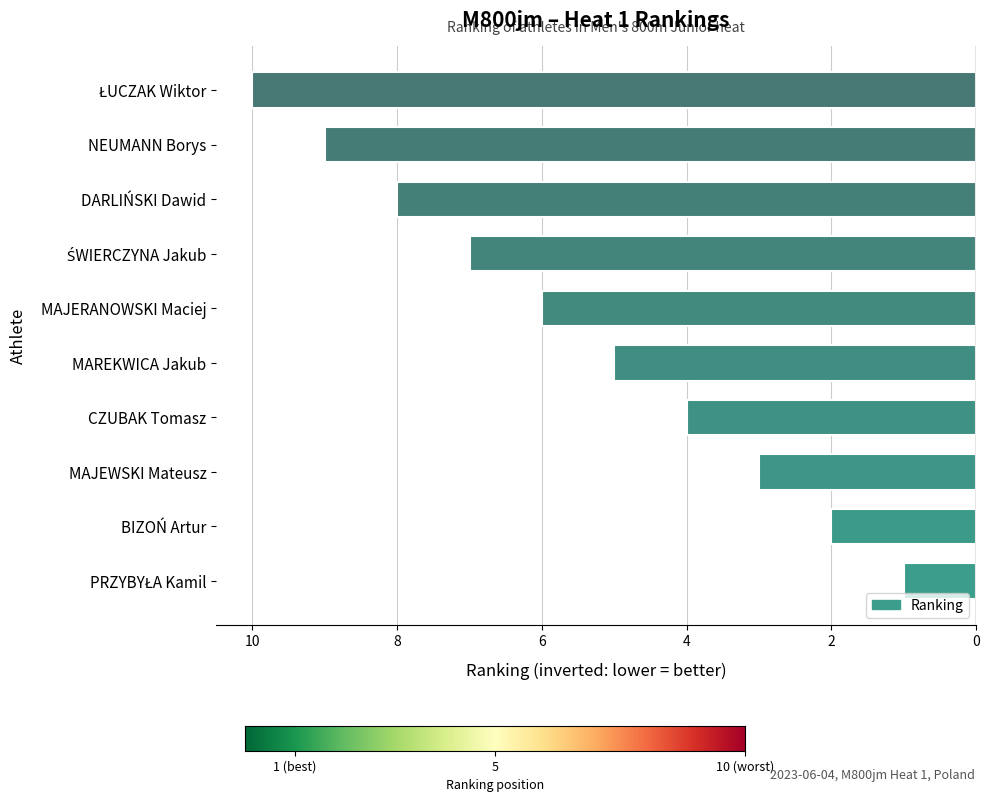

What is the difference between the maximum and minimum values?

9